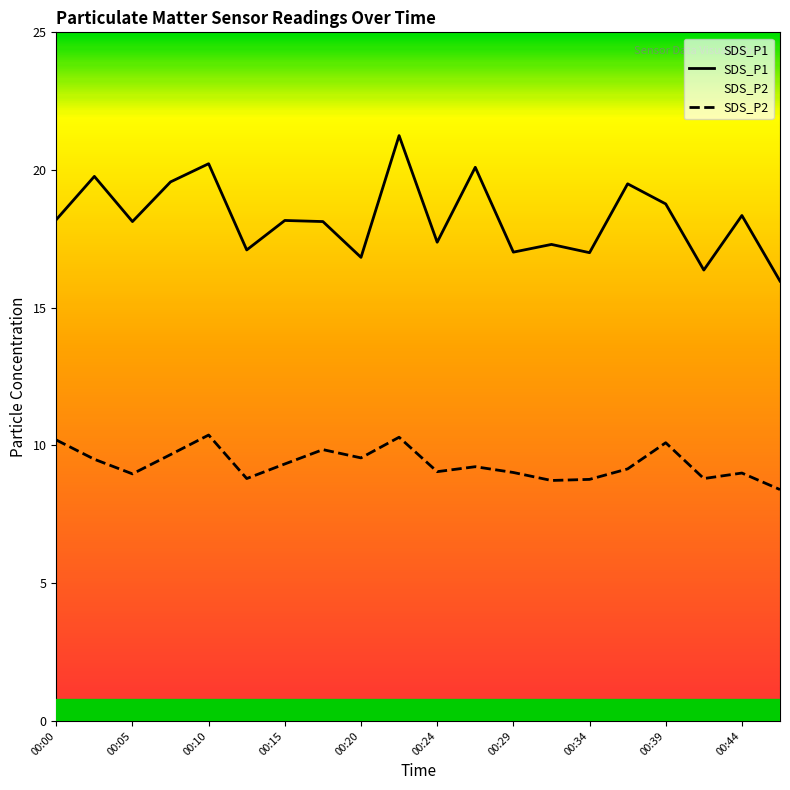

How many data points in SDS_P2 are above 9?

13